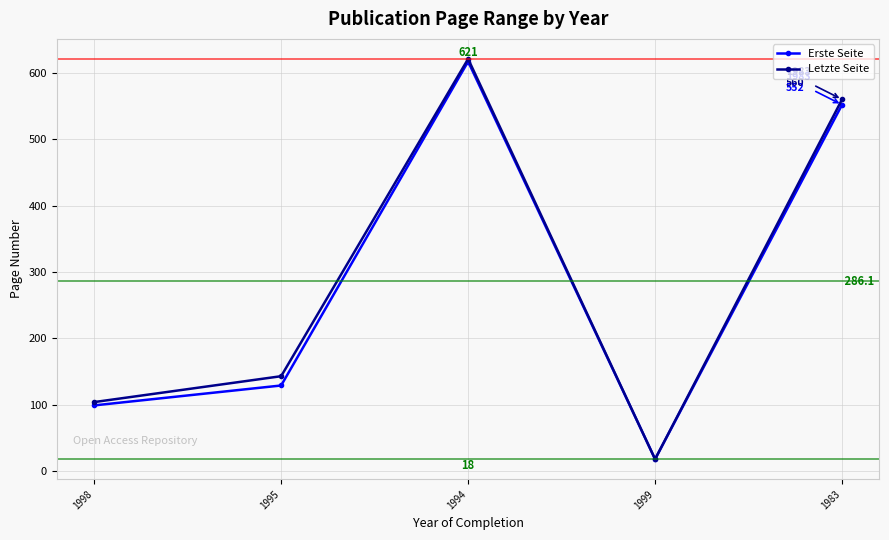

Does the chart display data point markers on the line(s)?

Yes